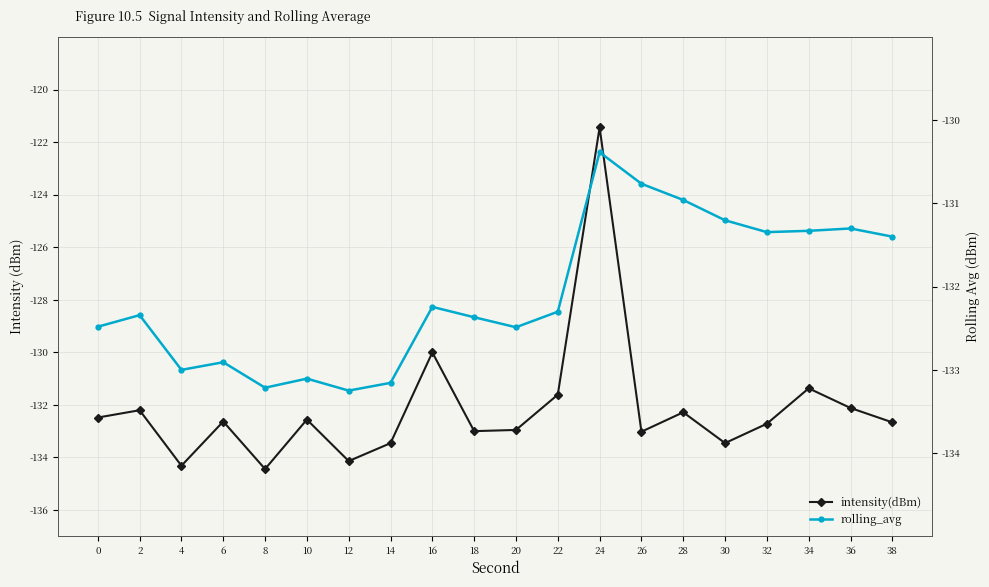

How many data points in rolling_avg are less than -132?

12